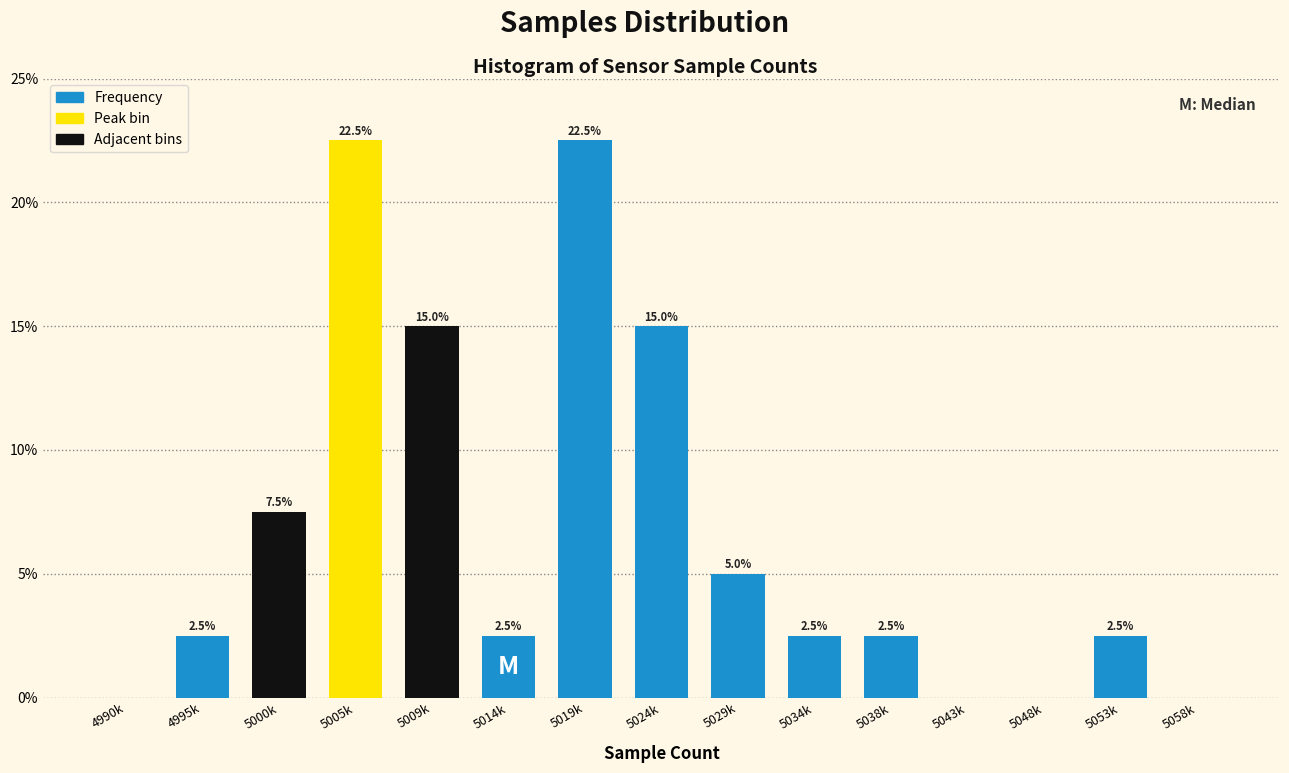

Reading left to right, extract all data points from this chart.

4990k=0.0	4995k=2.5	5000k=7.5	5005k=22.5	5009k=15.0	5014k=2.5	5019k=22.5	5024k=15.0	5029k=5.0	5034k=2.5	5038k=2.5	5043k=0.0	5048k=0.0	5053k=2.5	5058k=0.0